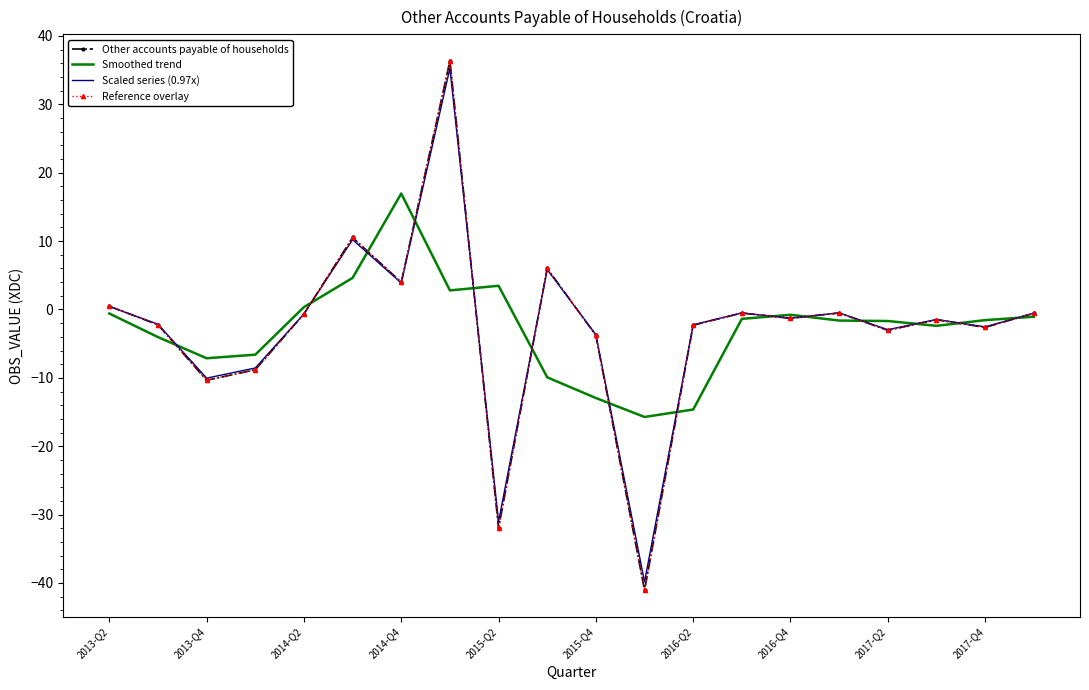

What is the sum of all Other accounts payable of households values?

-53.9